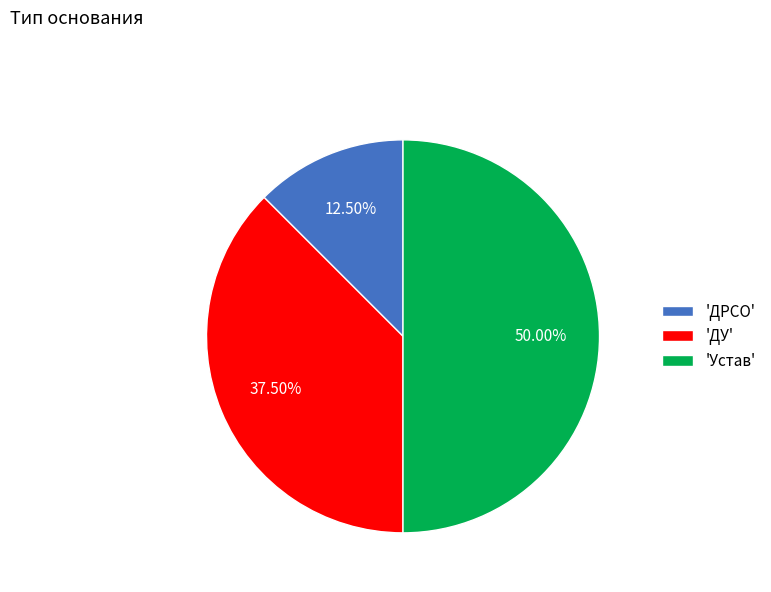

Do 'Устав' and 'ДРСО' together represent more than half of the pie?

Yes